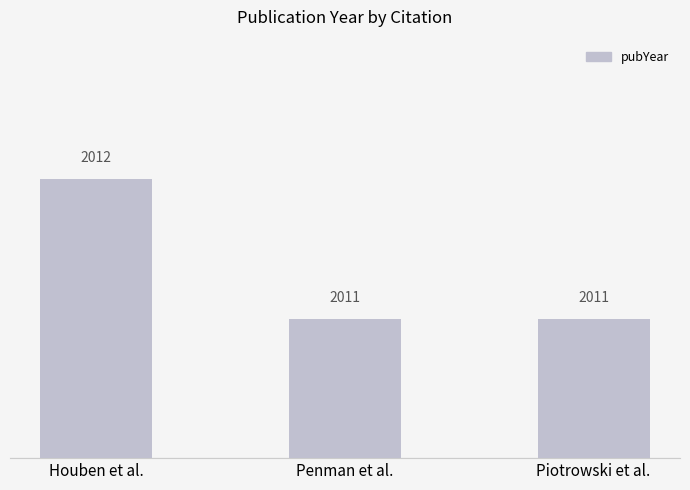

Count the values in the range 2011 to 2012.

3